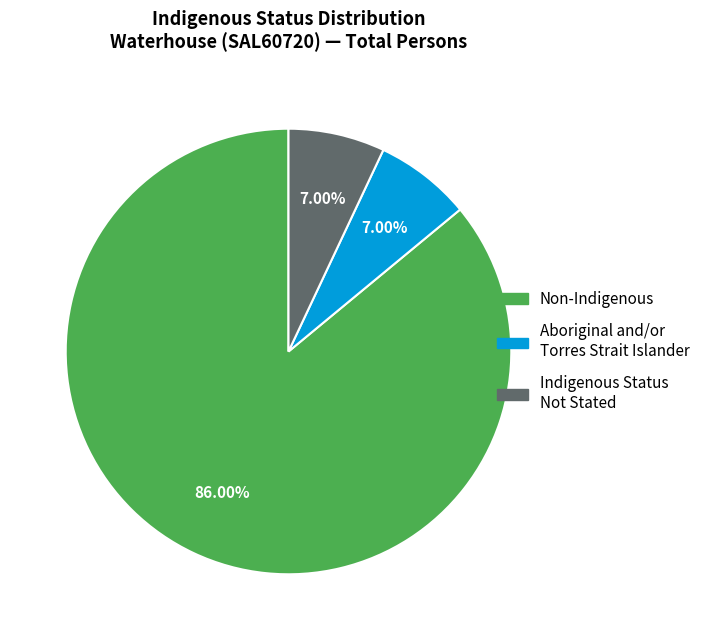

Is there any slice that represents more than half of the pie?

Yes